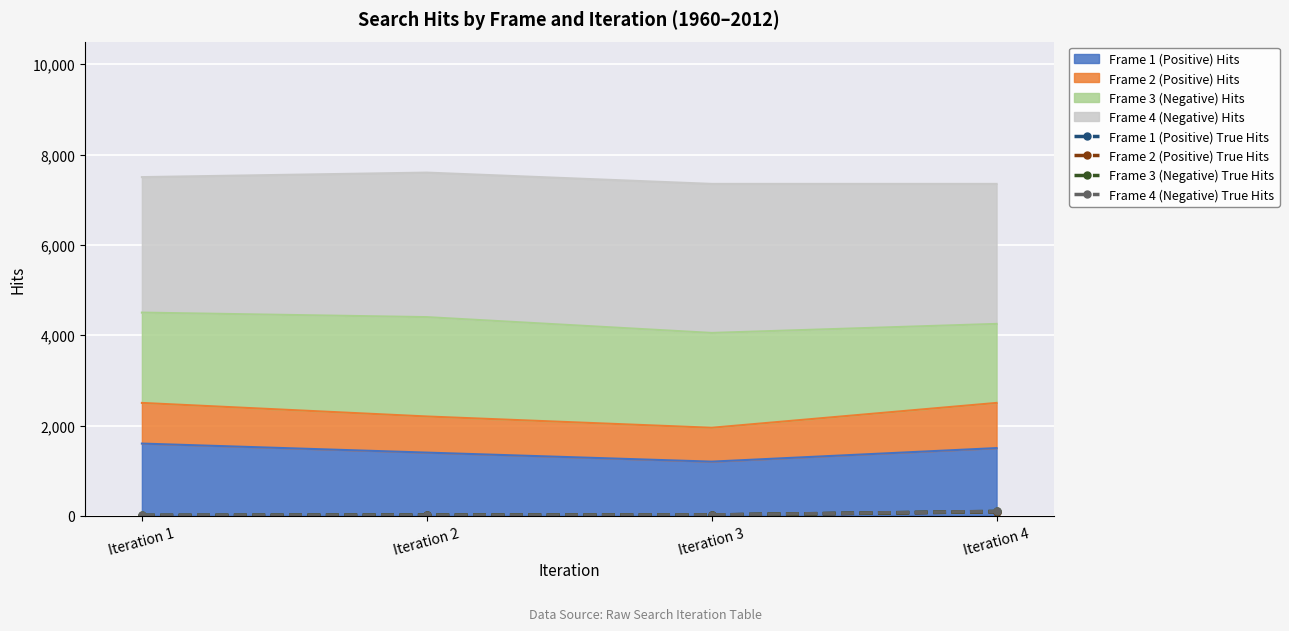

At which label does Frame 1 (Positive) True Hits first exceed 19?

Iteration 4